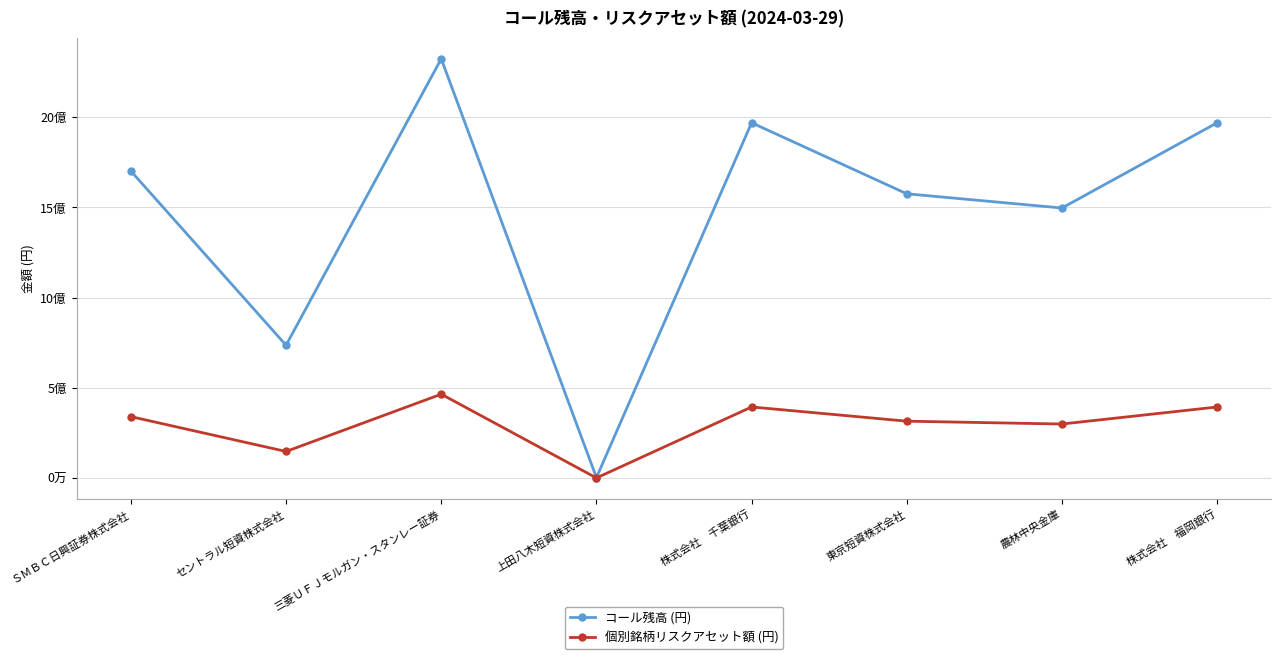

Which series has the largest total across all categories?

コール残高 (円)